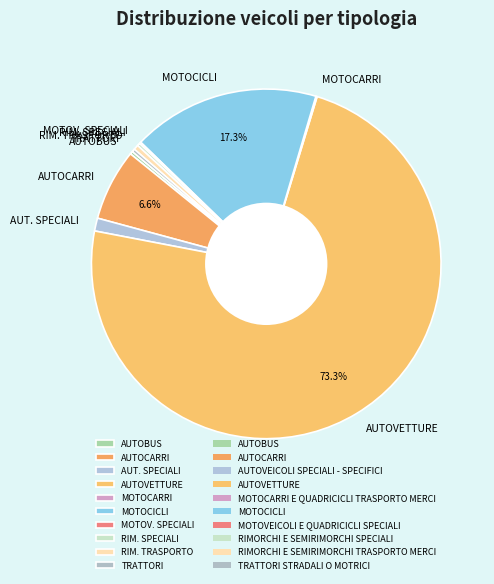

What is the majority slice?

AUTOVETTURE